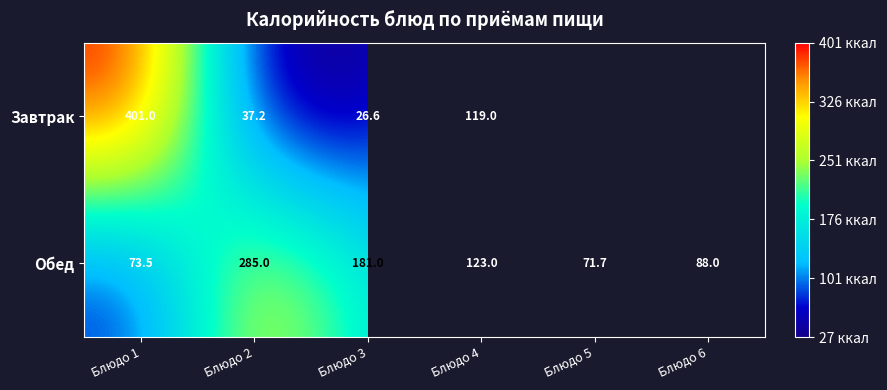

What is the total value across all series at Блюдо 3?

207.6